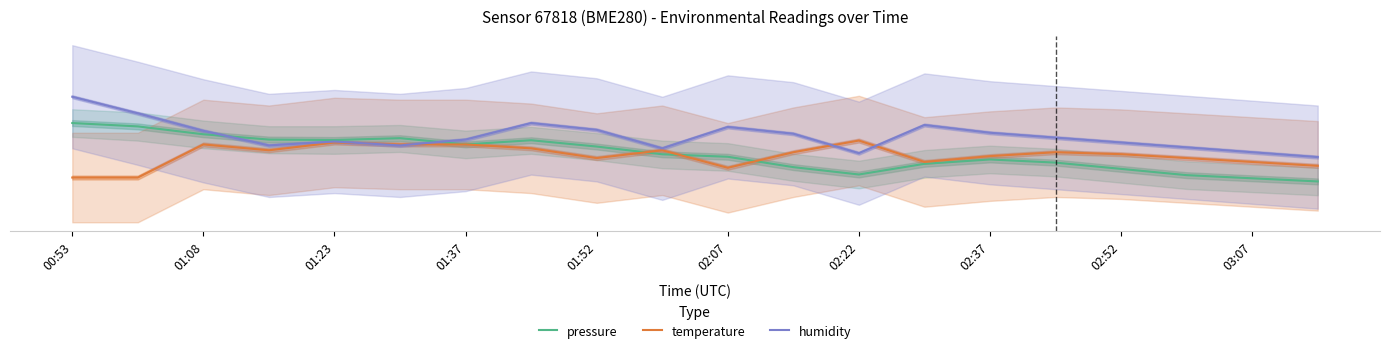

Reading left to right, extract all data points from this chart.

pressure: 70.0	66.5	58.5	53.0	52.6	54.4	48.0	52.3	45.8	37.9	35.3	24.7	17.1	28.1	32.6	29.3	22.9	16.4	13.2	10.0
temperature: 14.0	14.0	48.0	42.0	50.0	48.0	48.0	44.0	34.0	42.0	24.0	40.0	52.0	30.0	36.0	40.0	38.0	34.0	30.0	26.0
humidity: 97.0	80.0	62.0	47.0	51.0	47.0	53.0	70.0	63.0	44.0	66.0	59.0	39.0	68.0	60.0	55.0	50.0	45.0	40.0	35.0